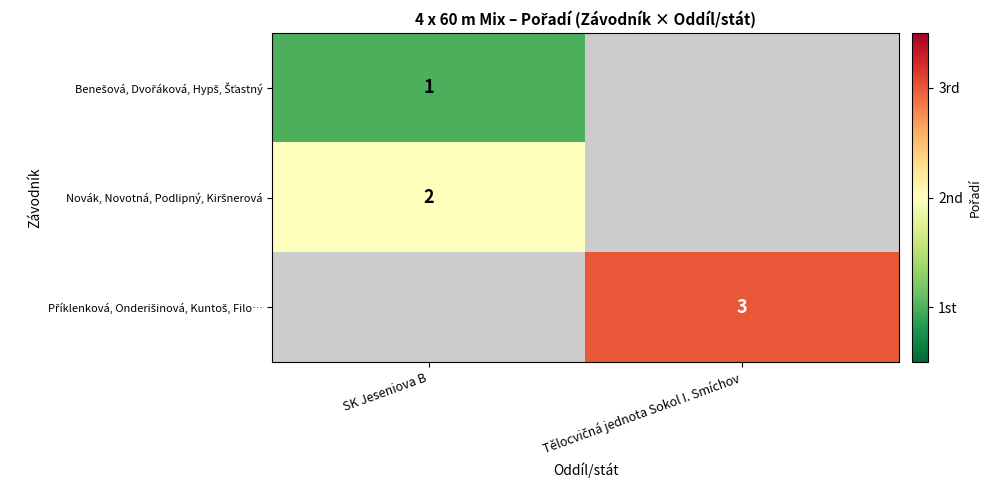

Which label corresponds to the smallest value in the chart?

SK Jeseniova B